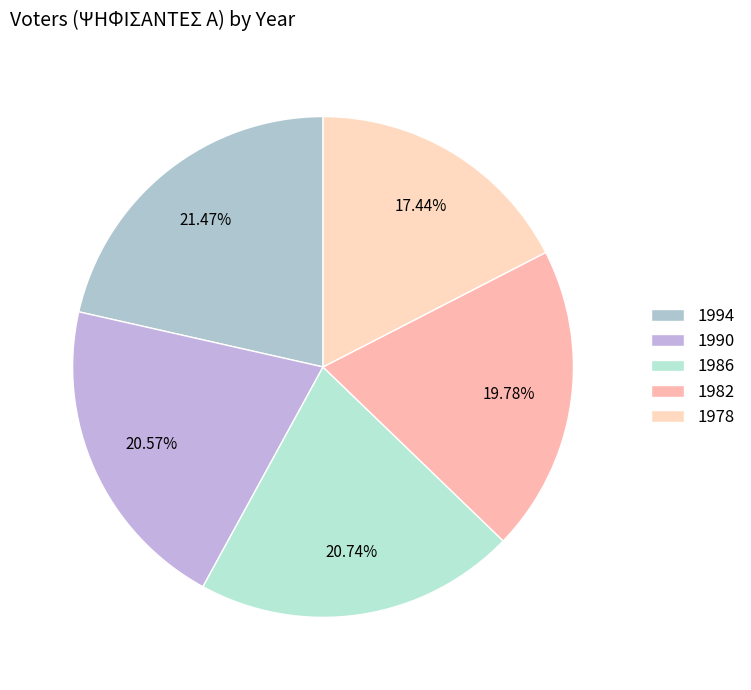

To the nearest percent, what is the combined percentage of 1978 and 1994?

39%